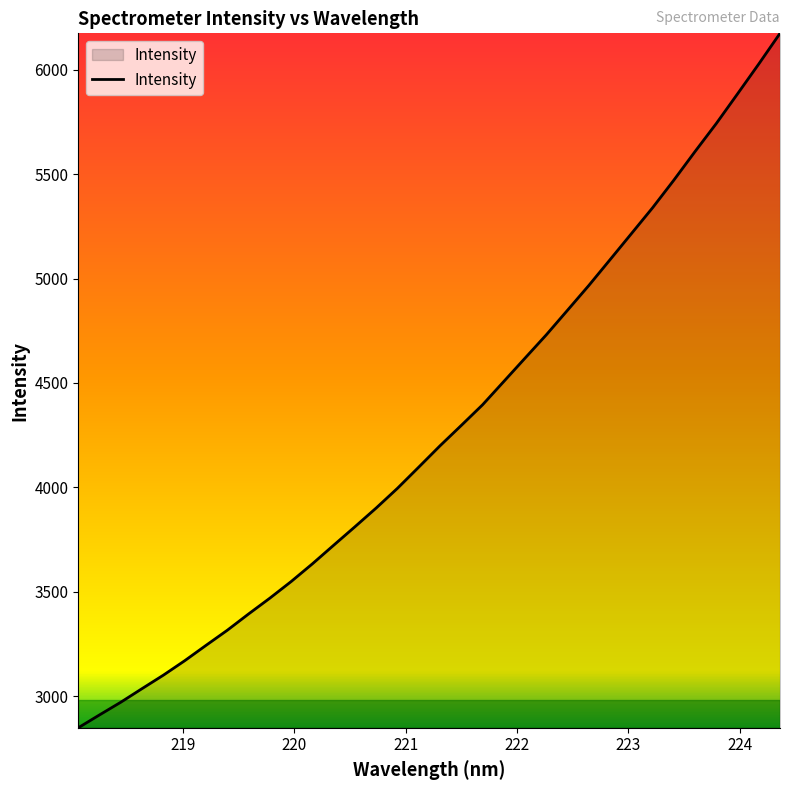

What is the minimum value shown in the chart?

2848.9